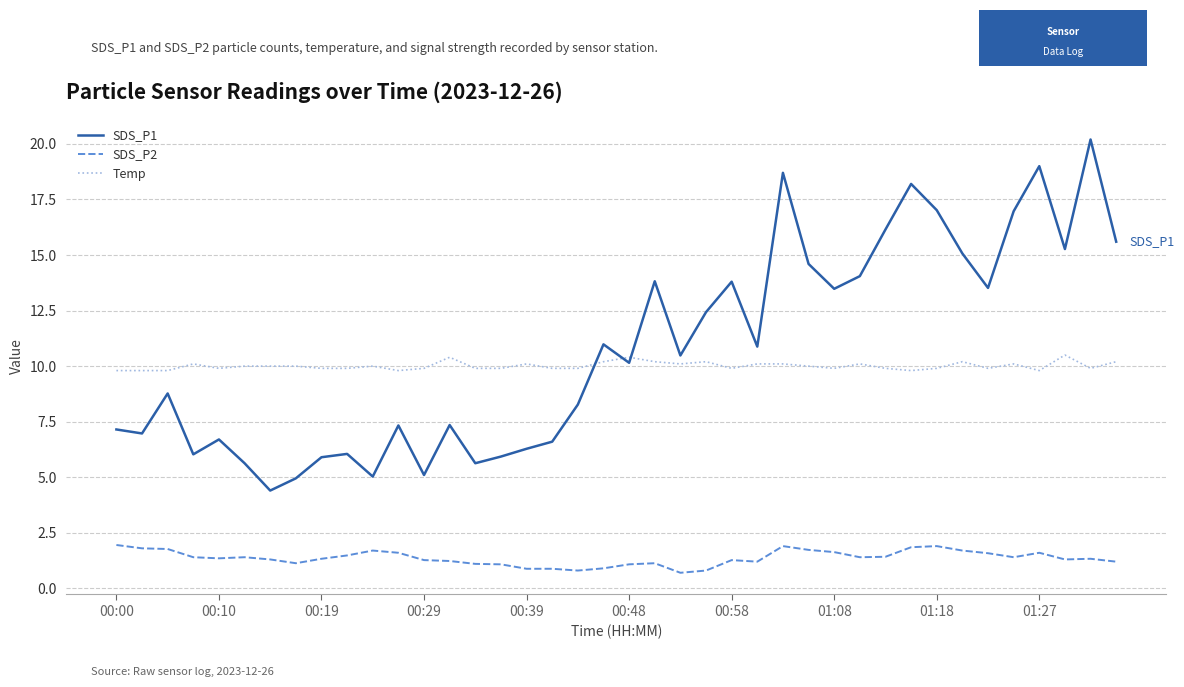

Which series has the widest spread of values?

SDS_P1